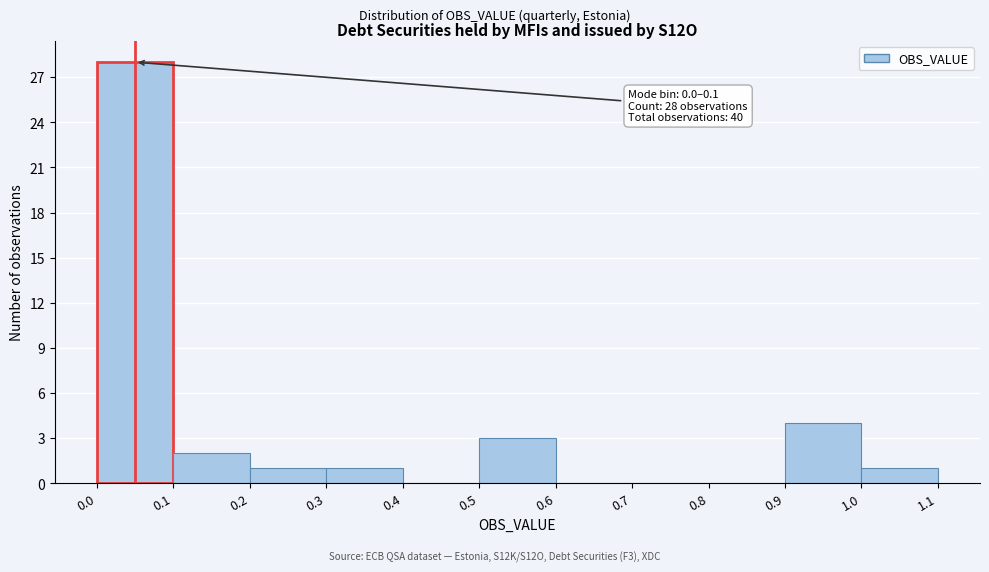

Which range on the x-axis has the tallest bar?

0.0 to 0.1